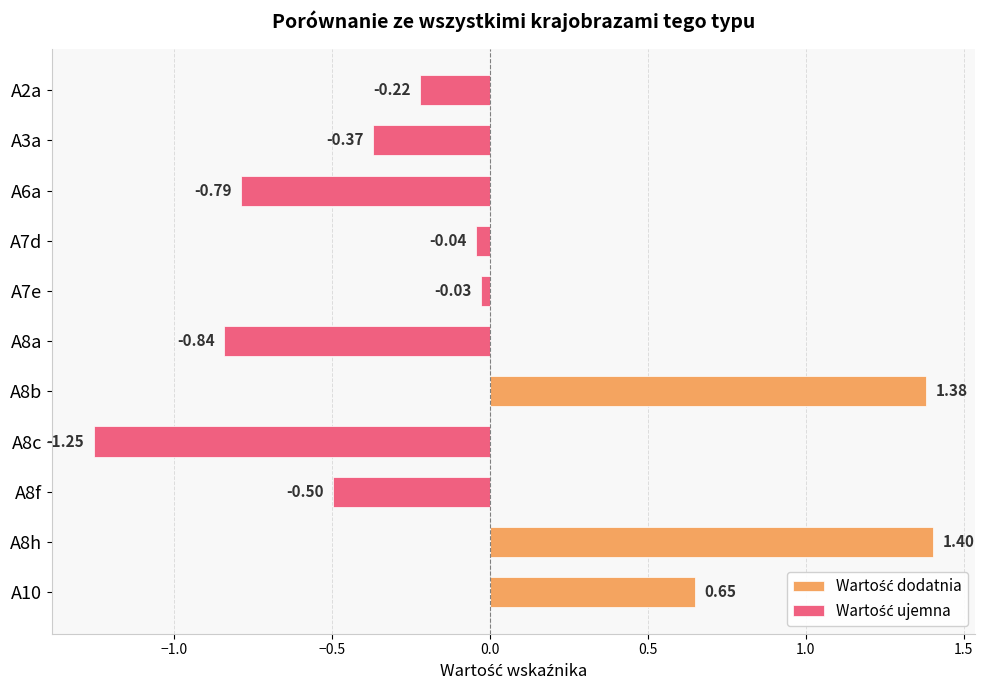

Rank the series by their maximum value, from highest to lowest.

Wartość dodatnia, Wartość ujemna